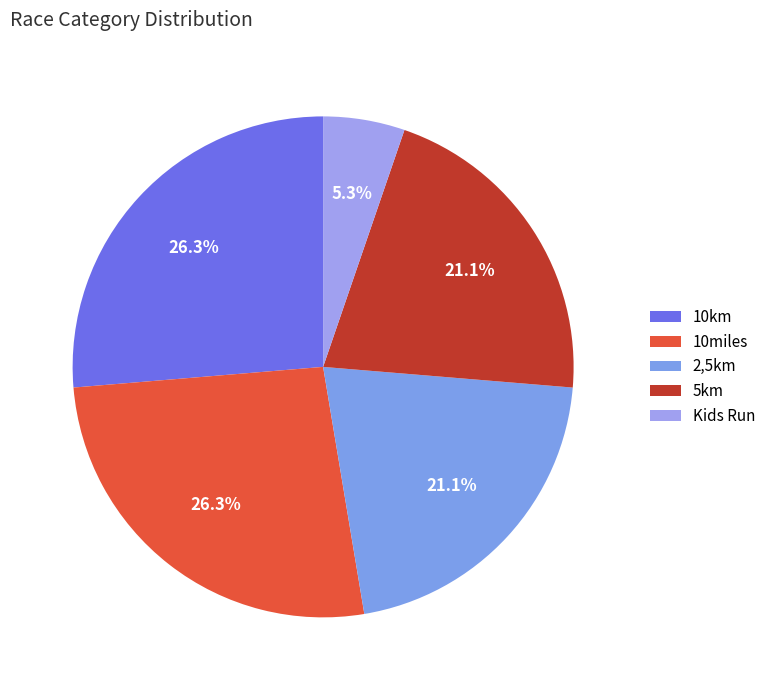

Which category has the biggest portion of the pie?

10km